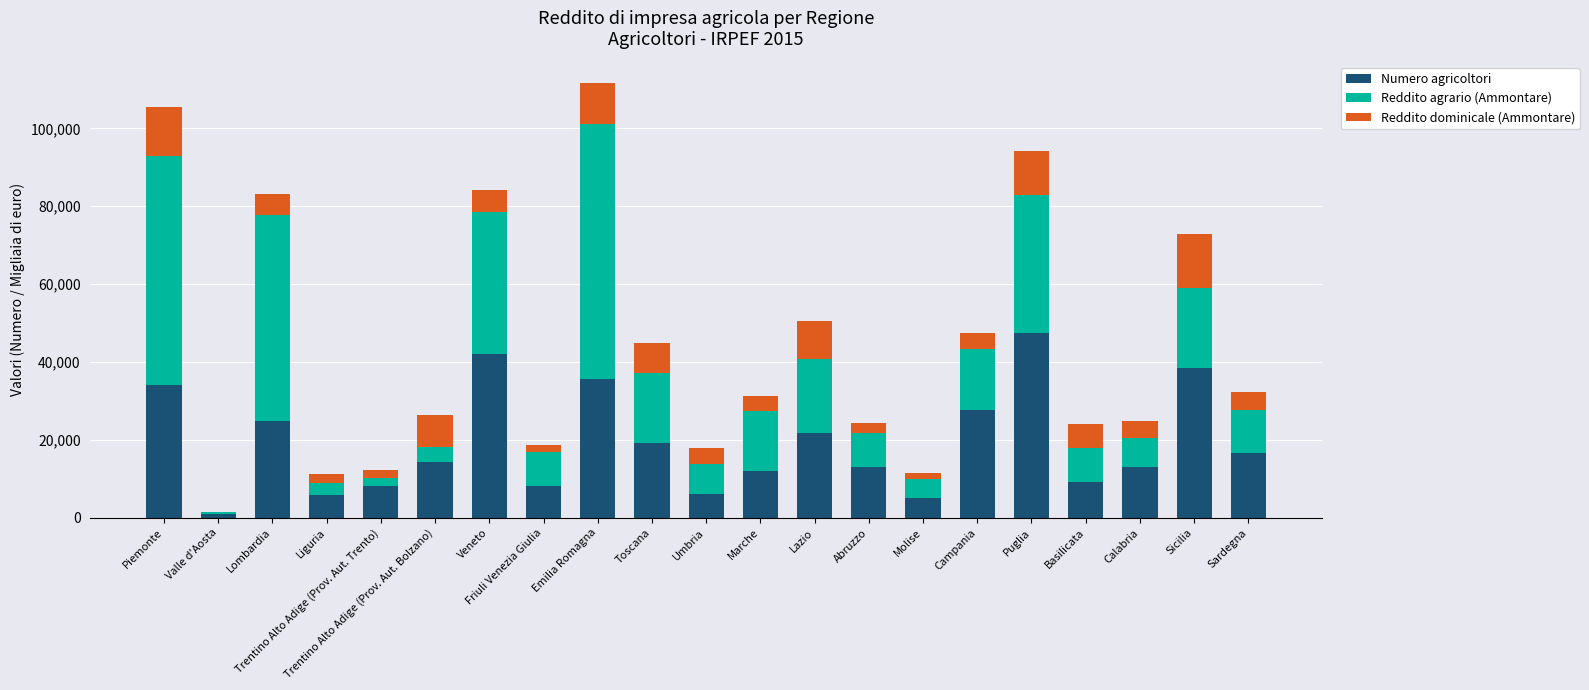

What is the maximum value for Numero agricoltori?

47510